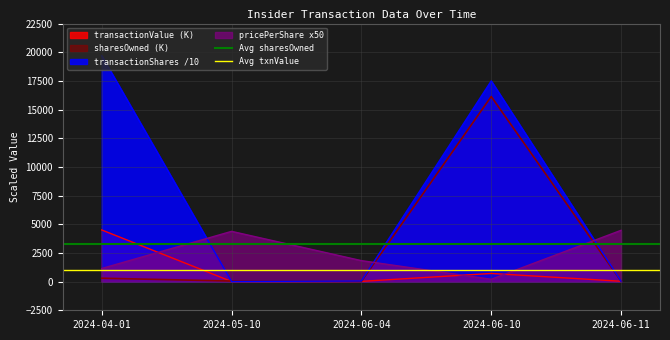

Which has a higher value, 2024-04-01 or 2024-05-10?

2024-04-01